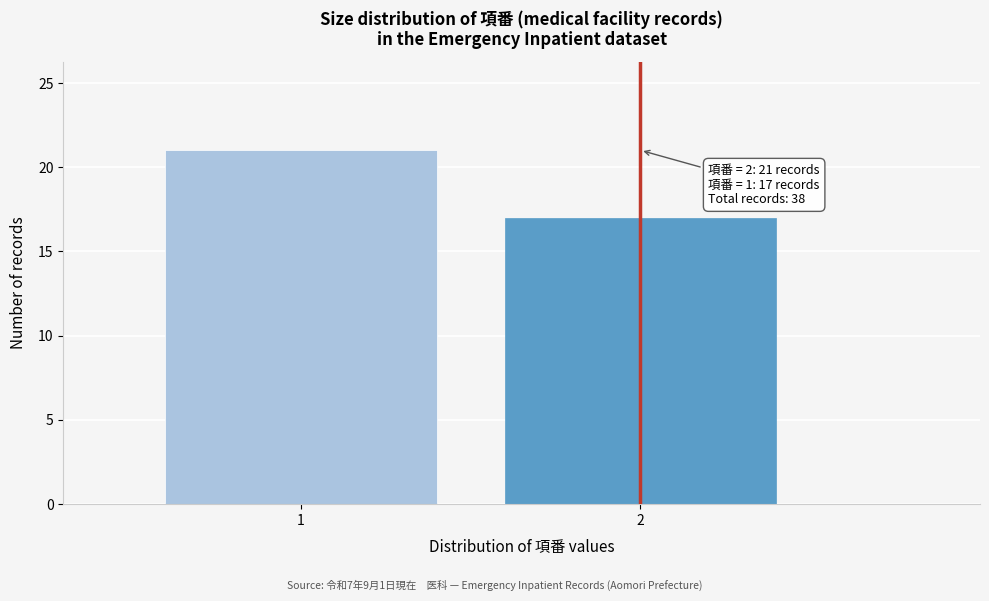

Reading left to right, extract all data points from this chart.

1=21	2=17